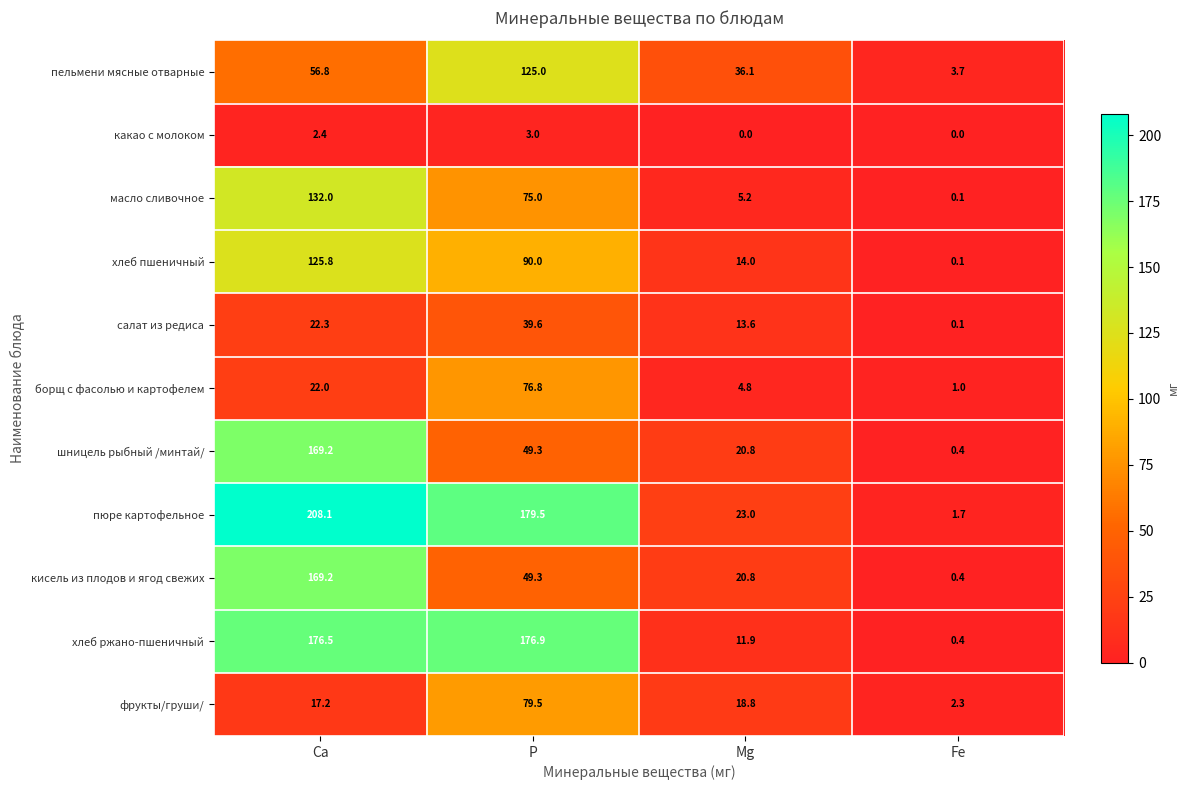

Where does the масло сливочное series first go above 75?

Са